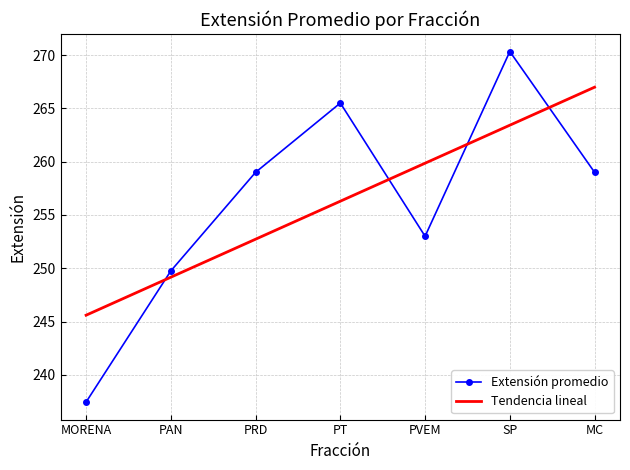

Where is the first local minimum for Extensión promedio?

PVEM